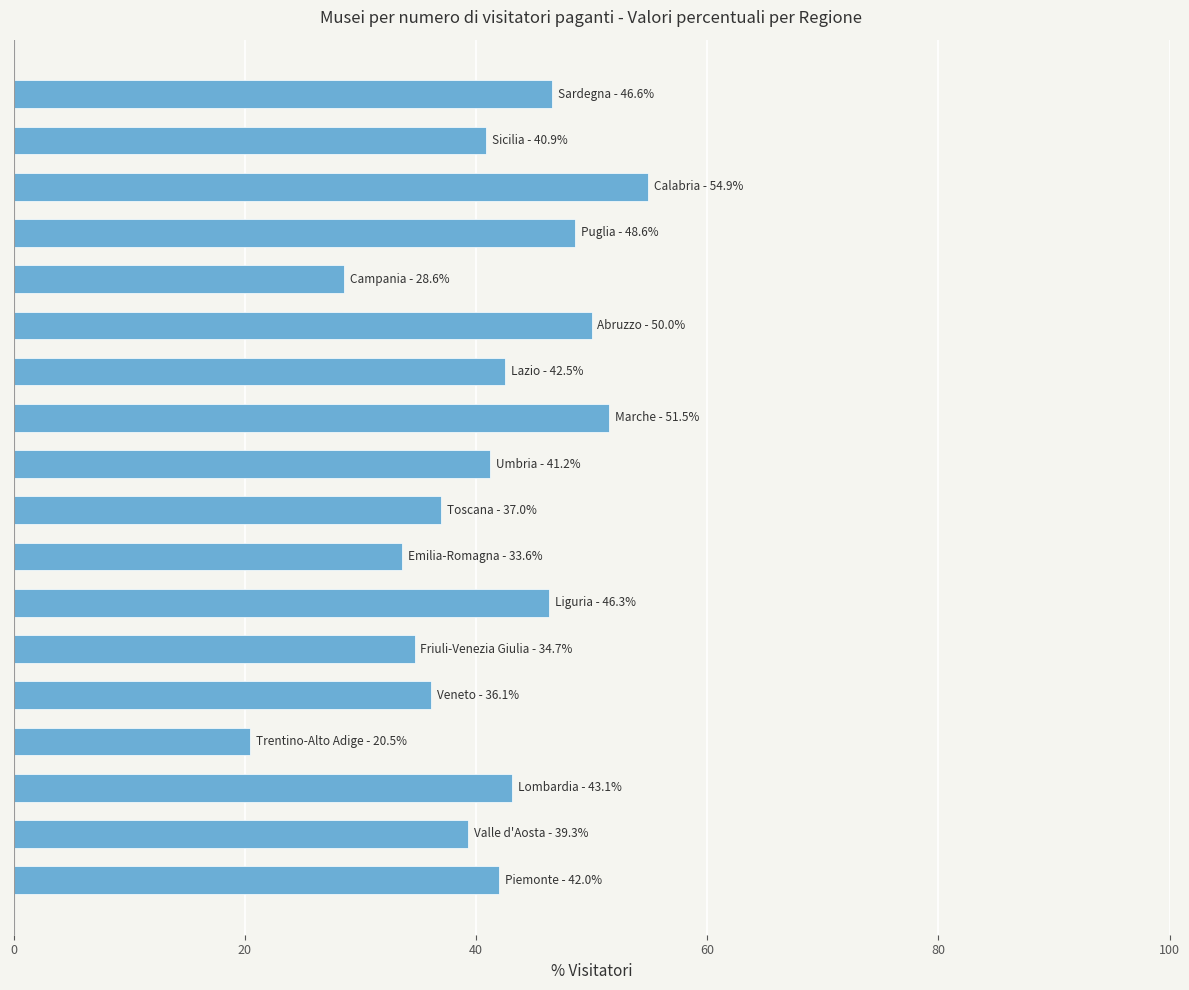

How many values are below 42?

9